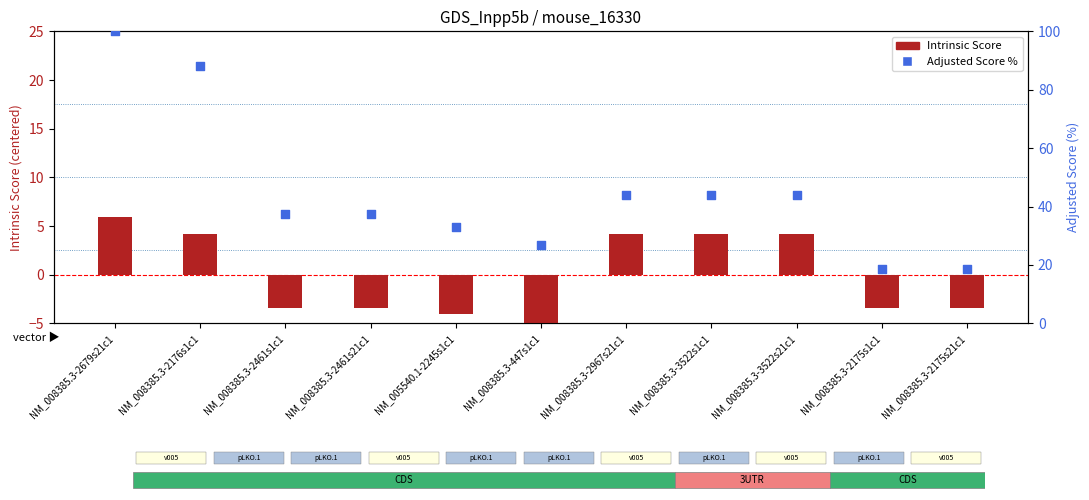

At how many categories does at least one series exceed 78?

2